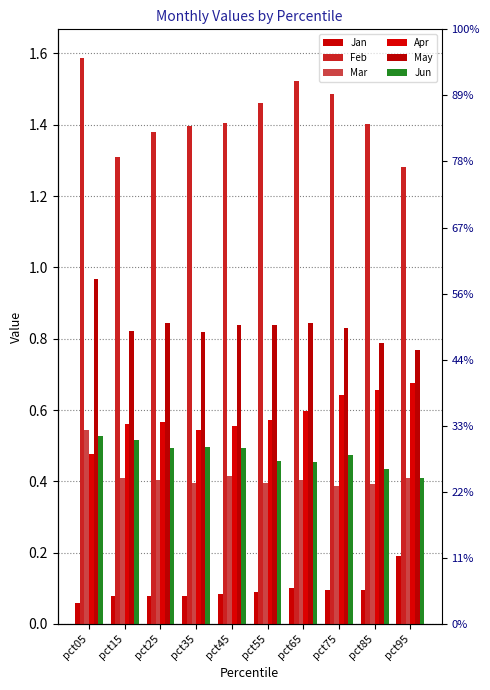

Count the number of categories in the chart.

10